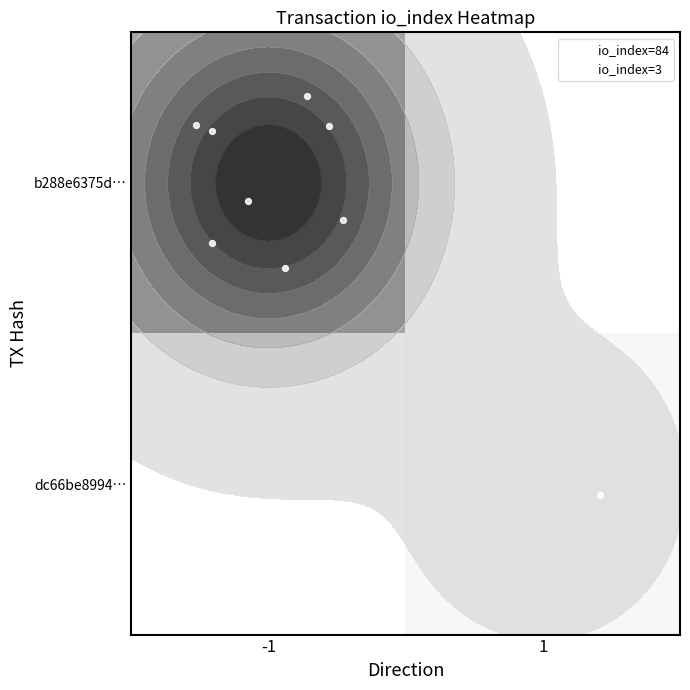

What is the total value across all series at io_index?

87